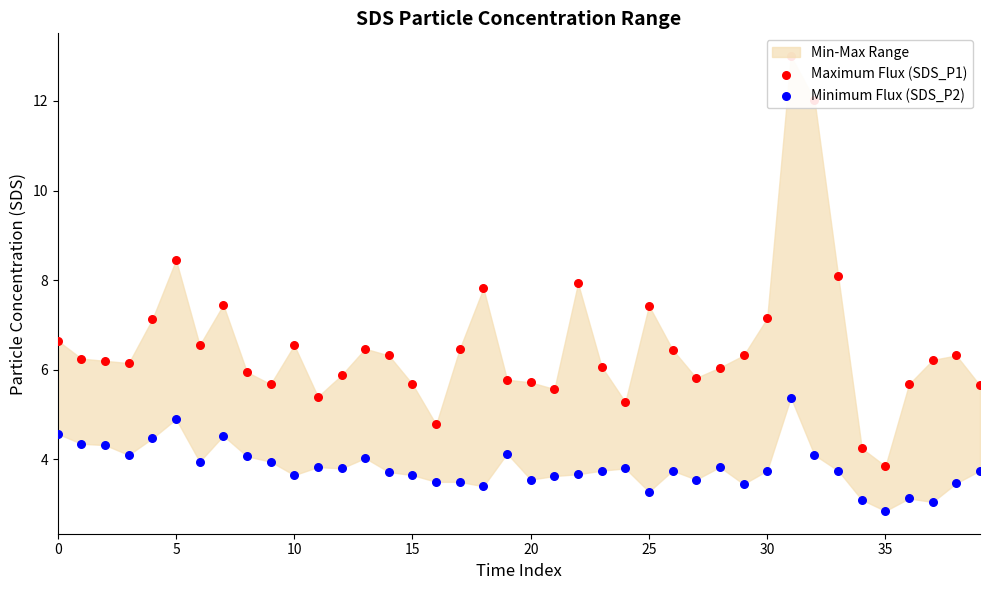

What is the total value across all series at 26?

10.2